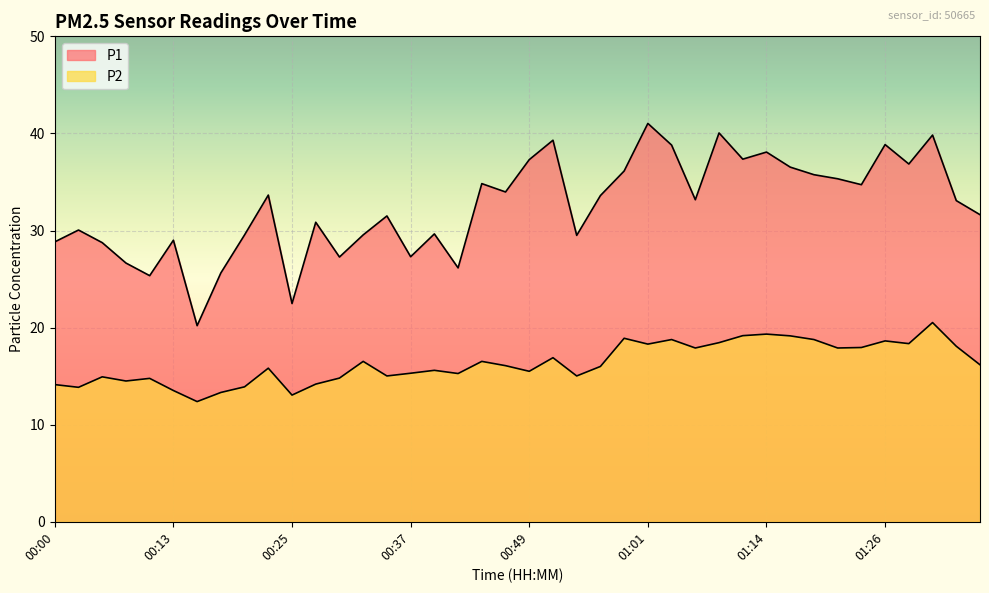

What is the sum of the P2 values at 01:28 and 00:56?

34.4